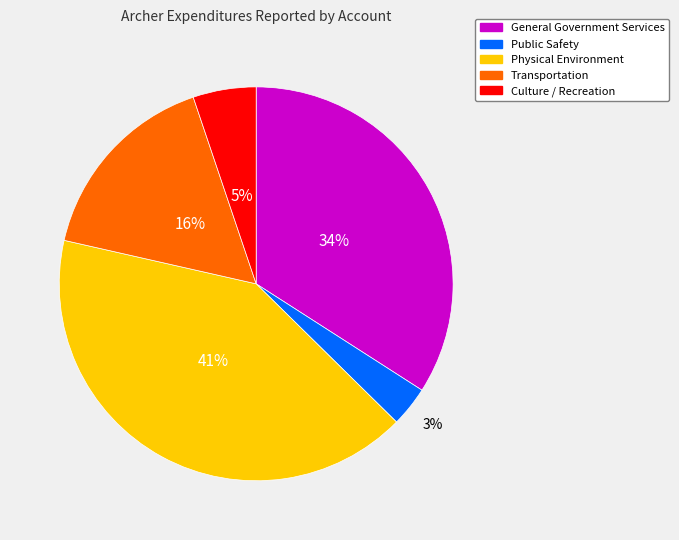

Rank the categories by value from lowest to highest.

Public Safety, Culture / Recreation, Transportation, General Government Services, Physical Environment